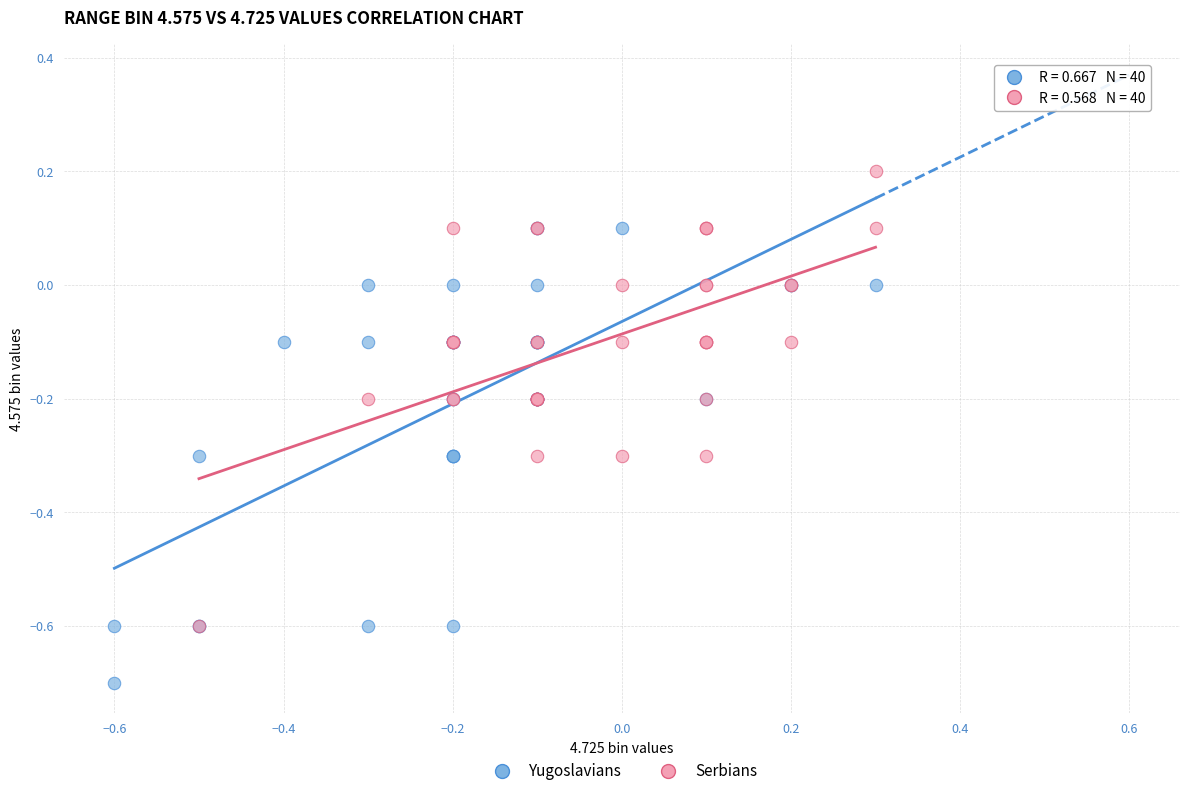

Which series contains the highest Y value?

Serbians